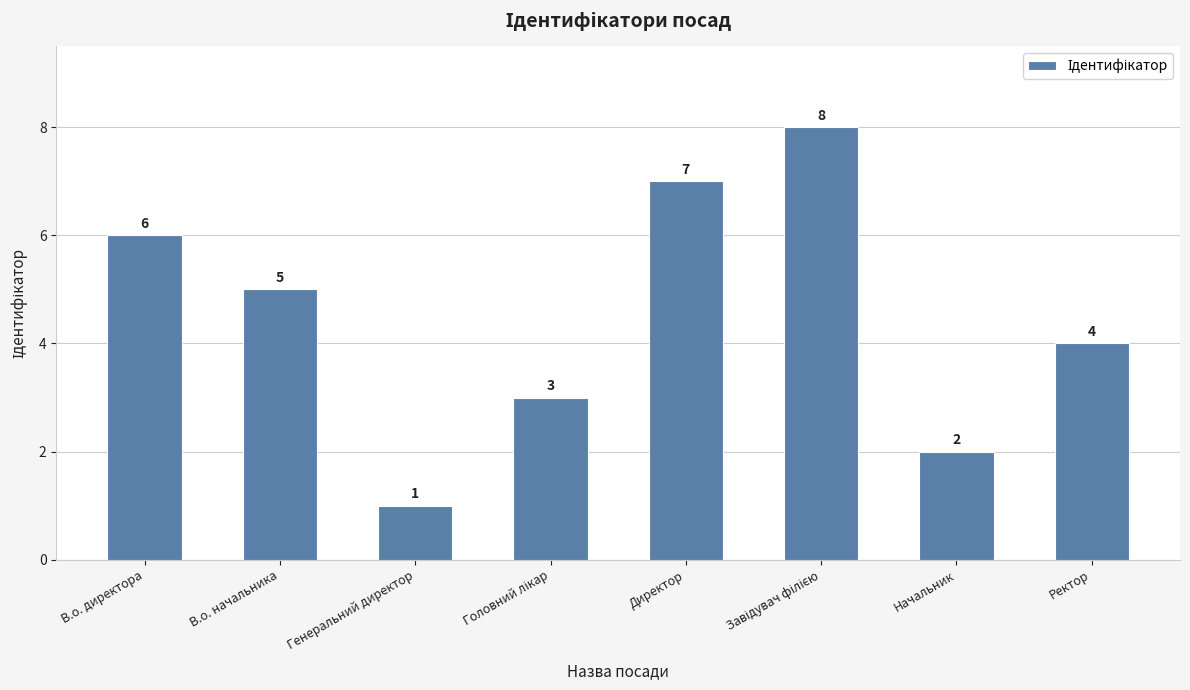

Which has a higher value, В.о. директора or Генеральний директор?

В.о. директора